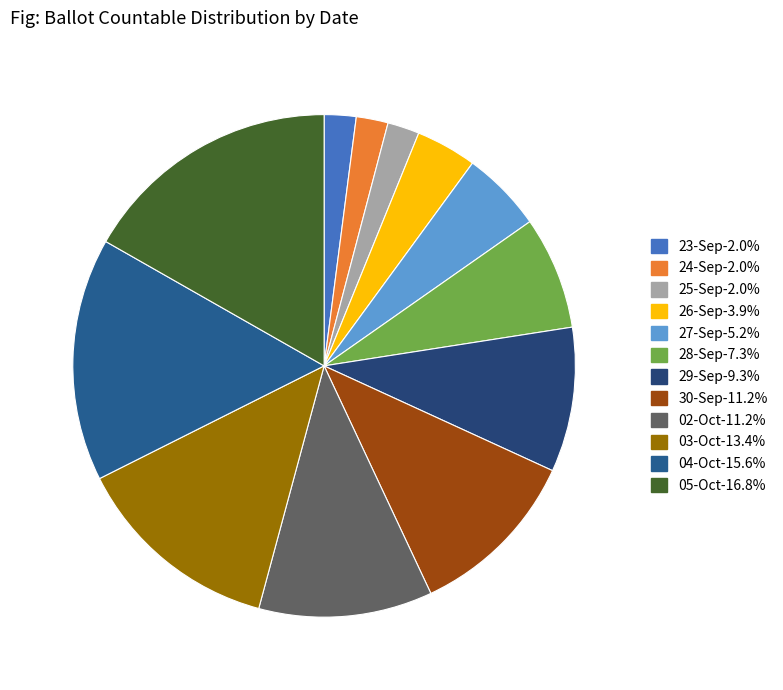

Rank the categories by value from lowest to highest.

23-Sep, 24-Sep, 25-Sep, 26-Sep, 27-Sep, 28-Sep, 29-Sep, 30-Sep, 02-Oct, 03-Oct, 04-Oct, 05-Oct